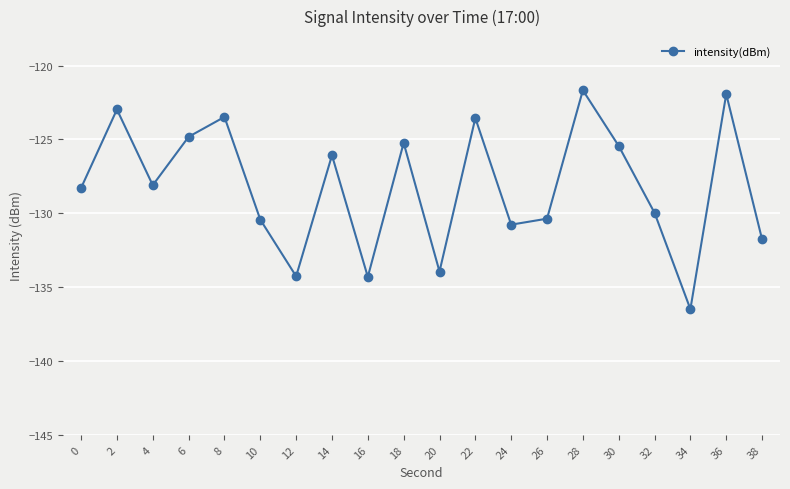

Where is the first local maximum?

2